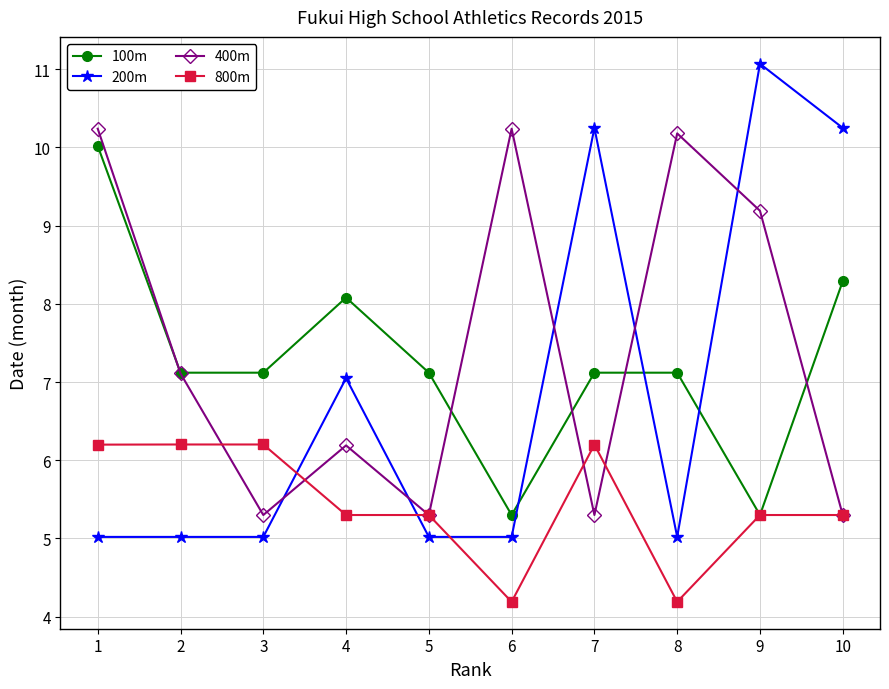

What is the difference between the highest and lowest values at 4?

2.8